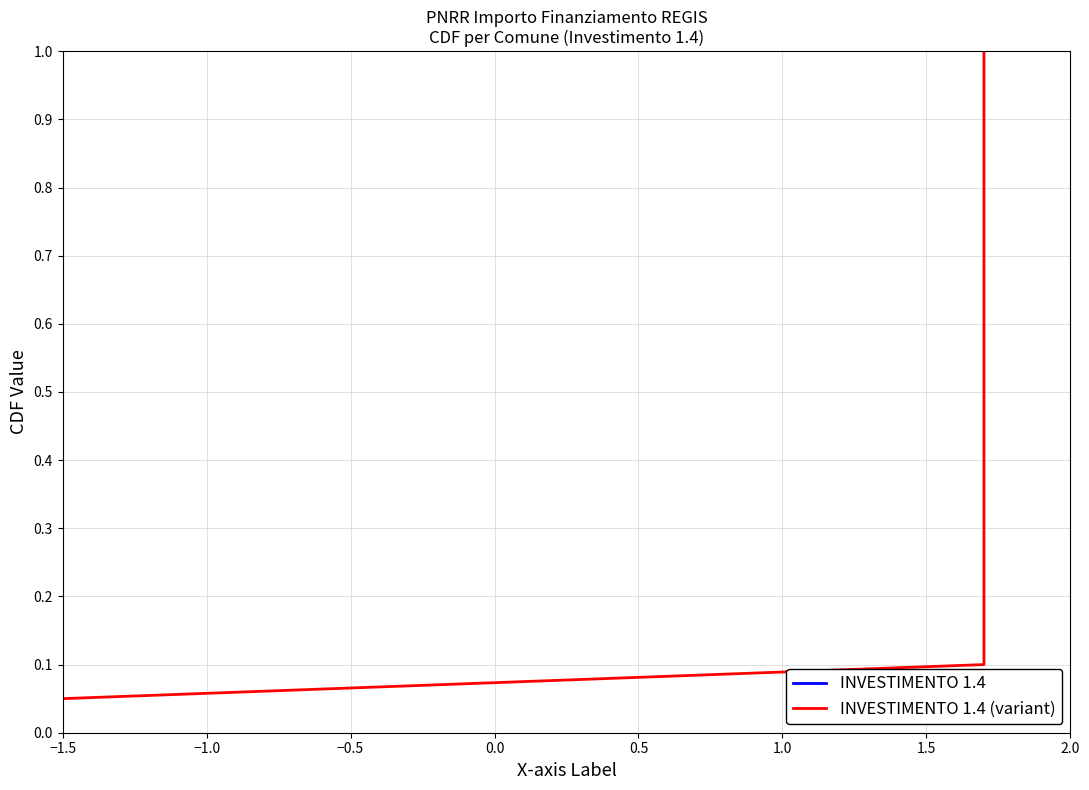

What is the difference between the maximum and second lowest values in the INVESTIMENTO 1.4 (variant) series?

0.9